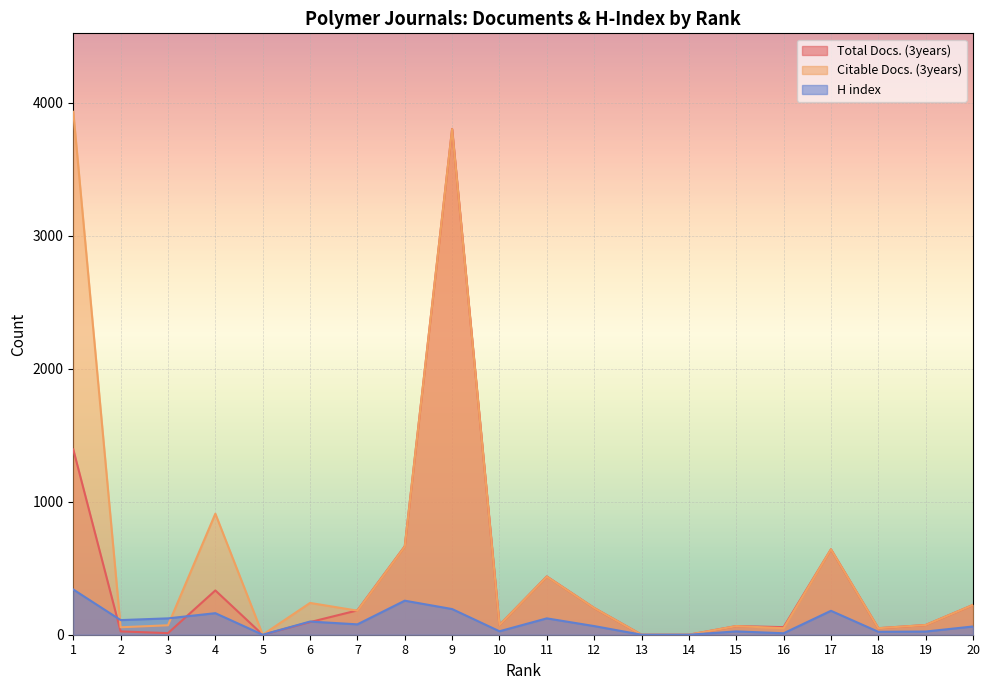

List the series in order of their peak value, lowest first.

H index, Total Docs. (3years), Citable Docs. (3years)